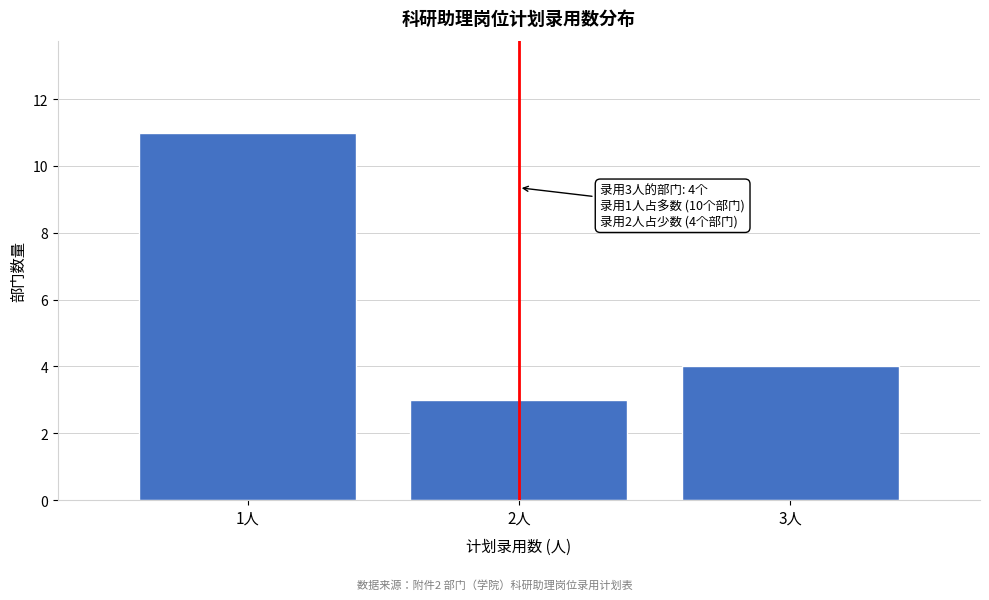

Reading right to left, list all the values displayed in this chart.

4	3	11